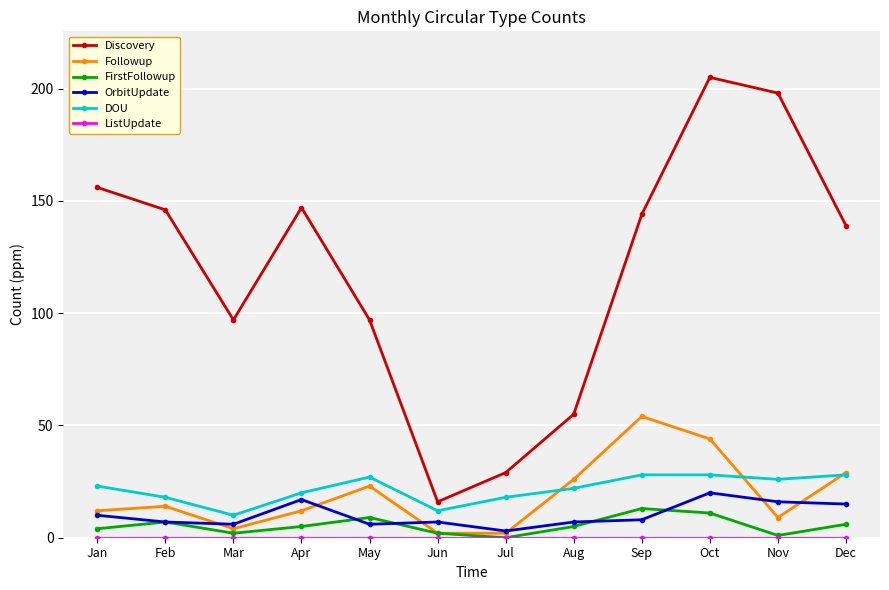

Which series has the widest spread of values?

Discovery